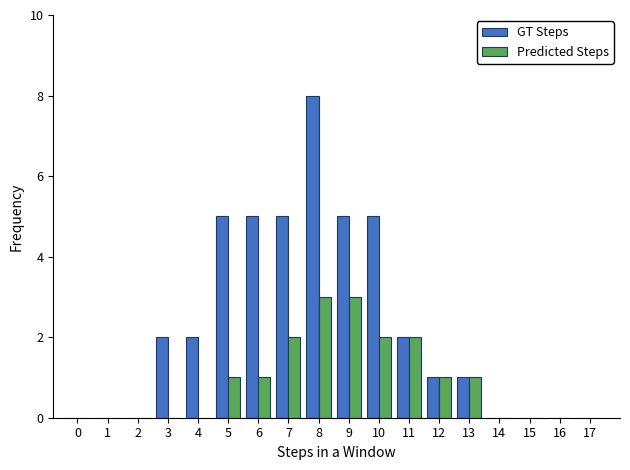

The value of Predicted Steps at 3 is 1. True or false?

False